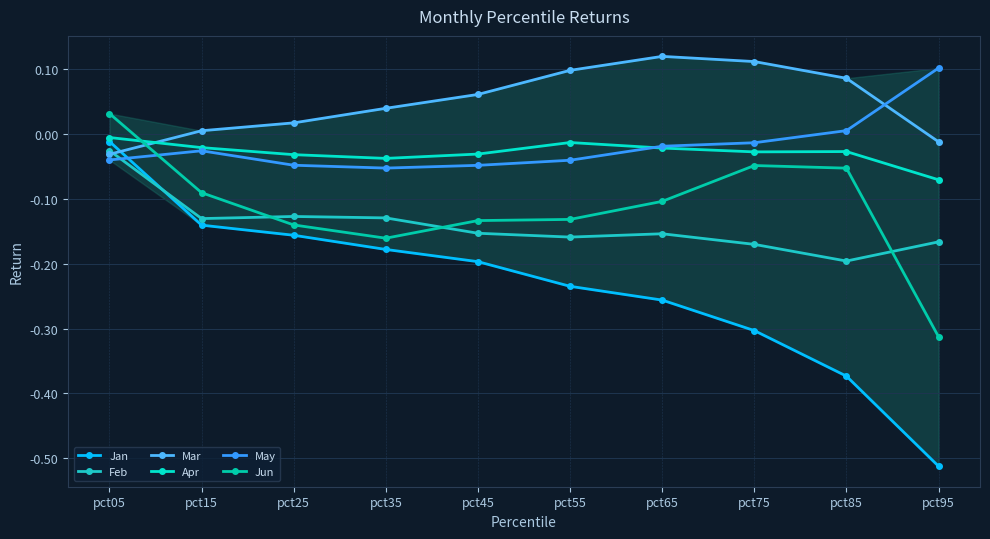

Which series has the largest range (max minus min)?

Jan